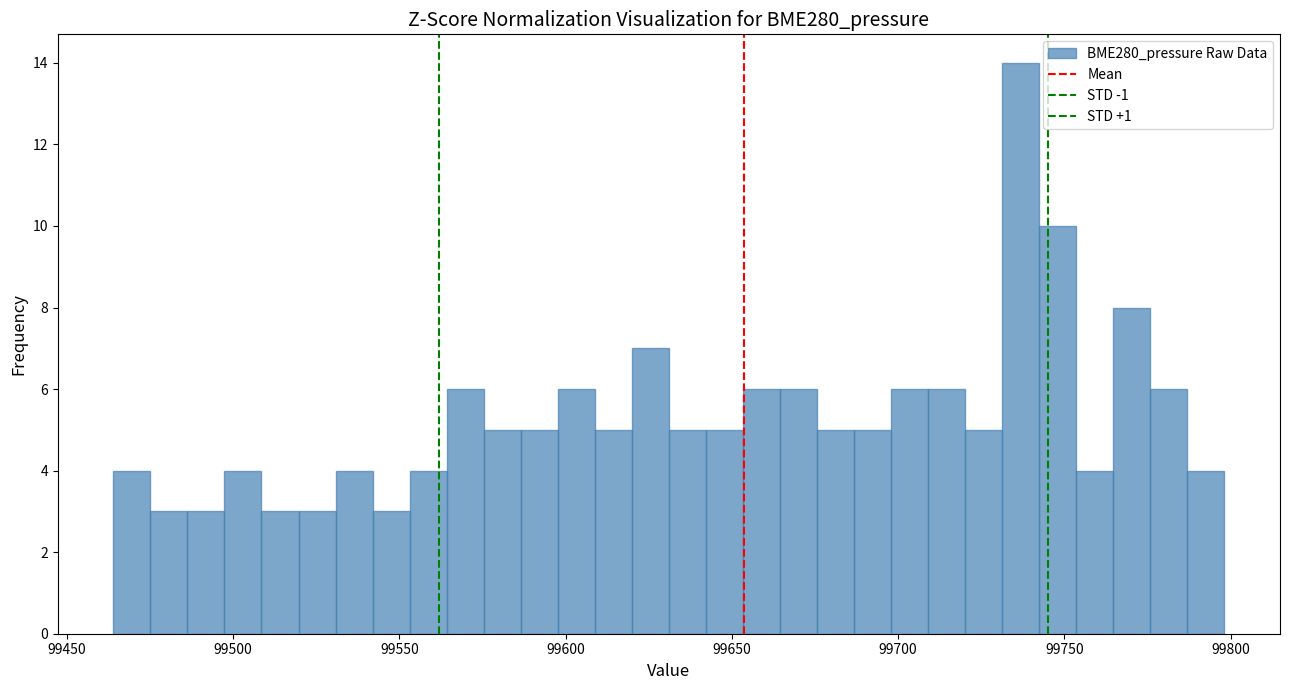

Around what value on the x-axis is the tallest bar? Give the approximate position of its centre, as read against the axis.

99735